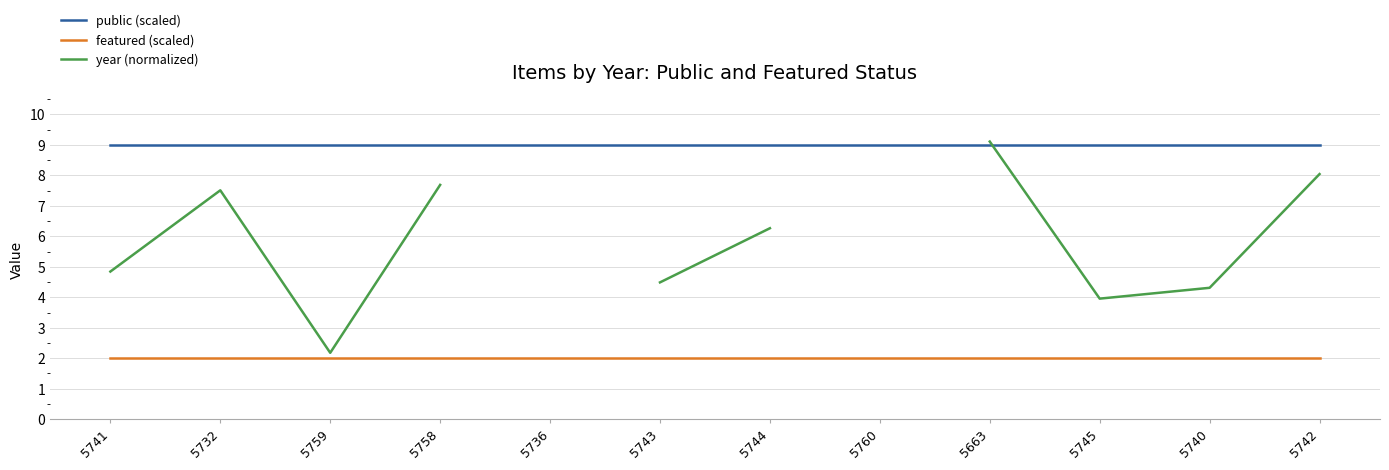

Rank the series by their maximum value, from lowest to highest.

featured (scaled), public (scaled), year (normalized)